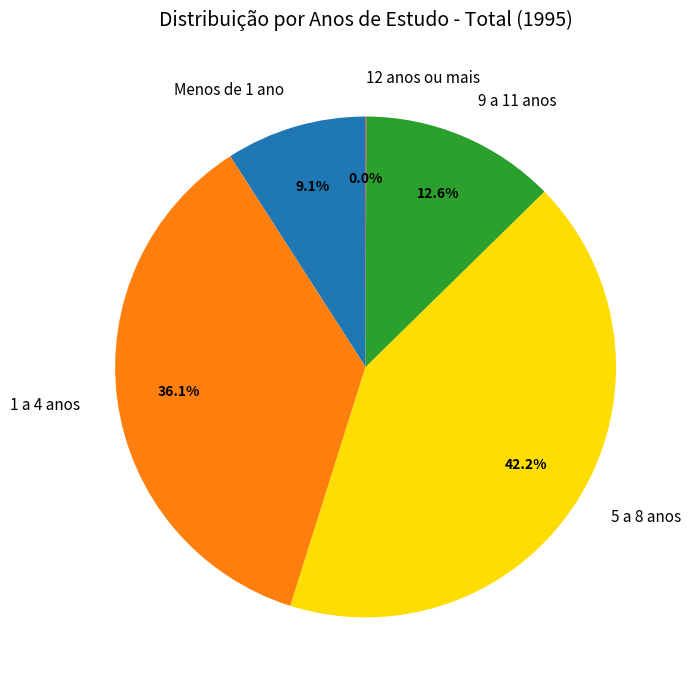

Between Menos de 1 ano and 5 a 8 anos, which is larger?

5 a 8 anos